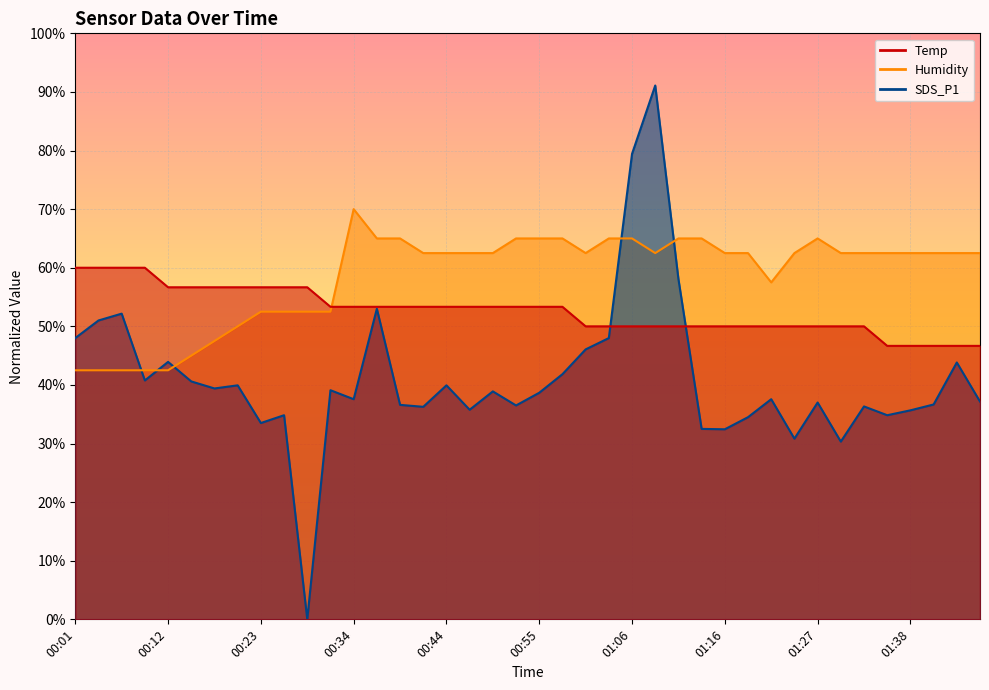

What is the average value of the Humidity series?

58.6